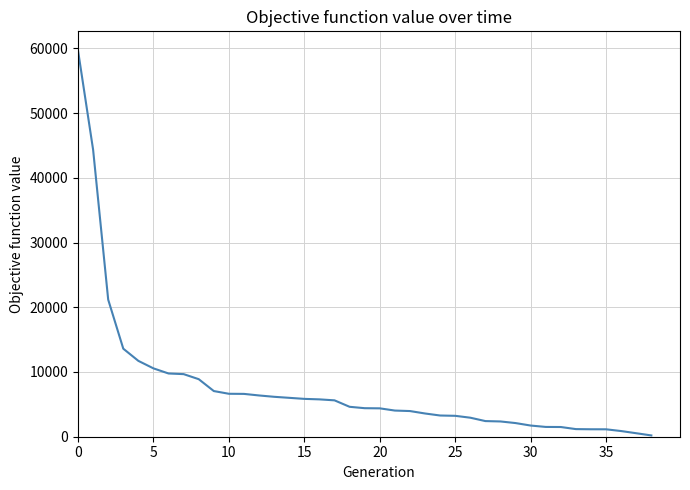

What is the difference between the maximum and minimum values?

59447